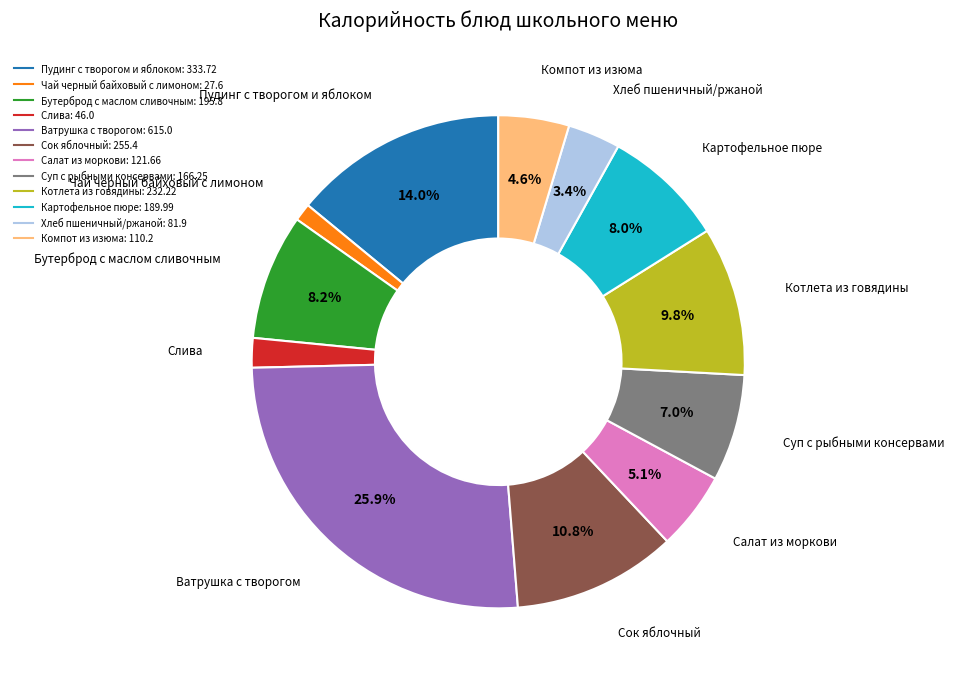

How many segments does this pie chart have?

12